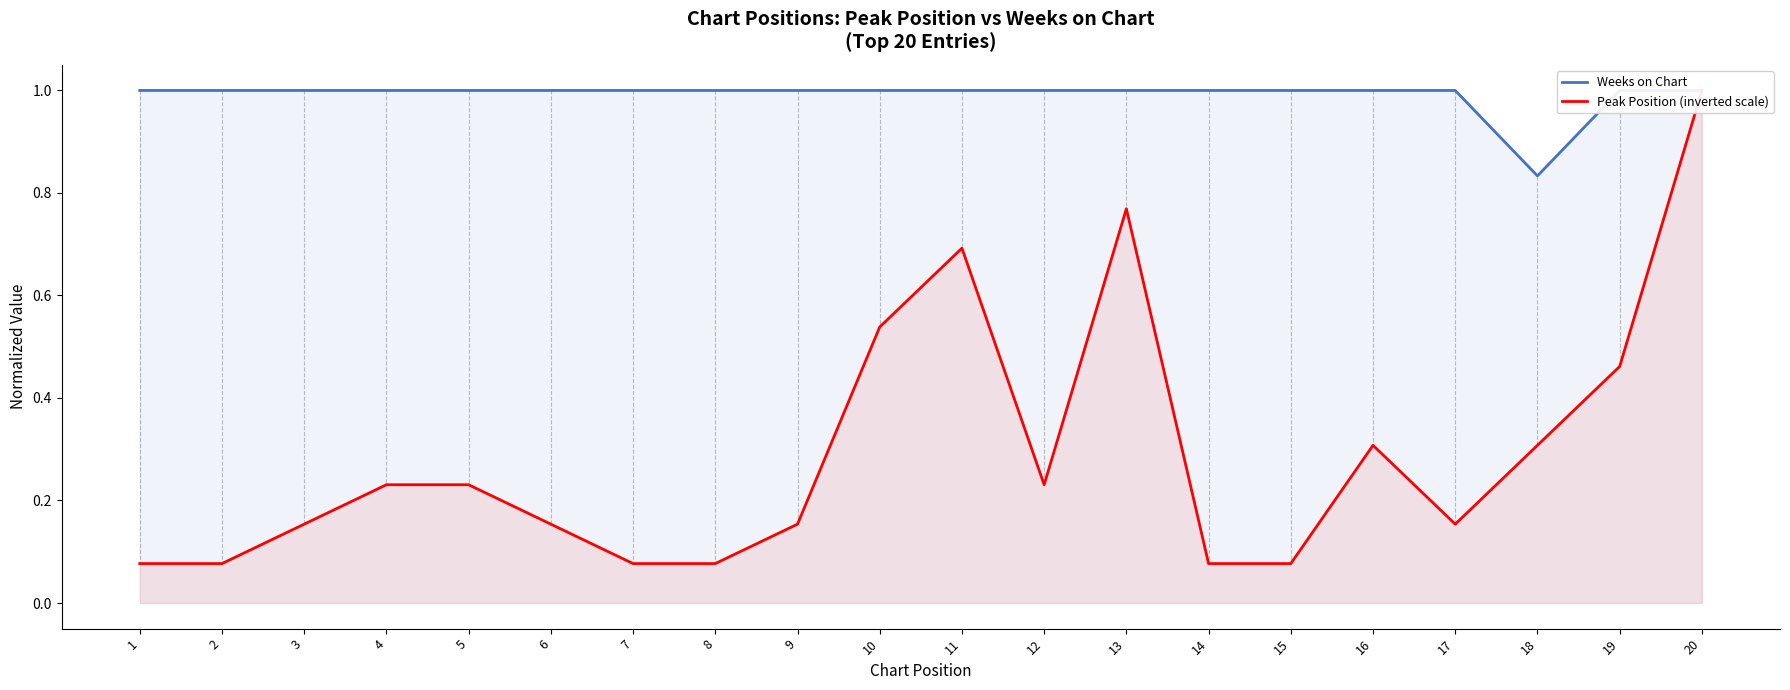

Reading left to right, transcribe all the data shown in this chart.

Weeks on Chart: 1=1.0	2=1.0	3=1.0	4=1.0	5=1.0	6=1.0	7=1.0	8=1.0	9=1.0	10=1.0	11=1.0	12=1.0	13=1.0	14=1.0	15=1.0	16=1.0	17=1.0	18=0.8	19=1.0	20=1.0
Peak Position (inverted scale): 1=0.1	2=0.1	3=0.2	4=0.2	5=0.2	6=0.2	7=0.1	8=0.1	9=0.2	10=0.5	11=0.7	12=0.2	13=0.8	14=0.1	15=0.1	16=0.3	17=0.2	18=0.3	19=0.5	20=1.0